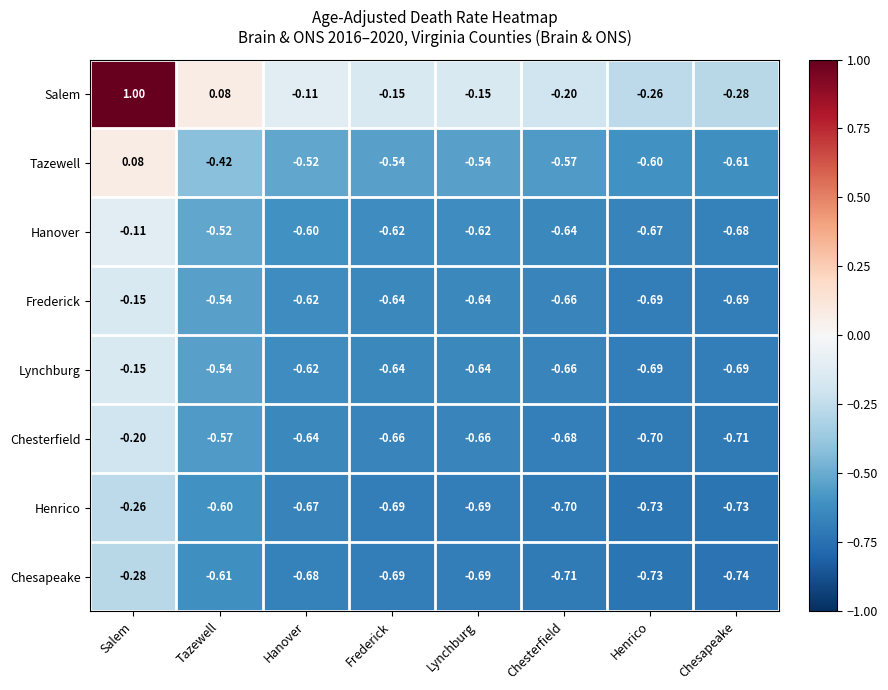

What is the total value across all series at Tazewell?

-3.7